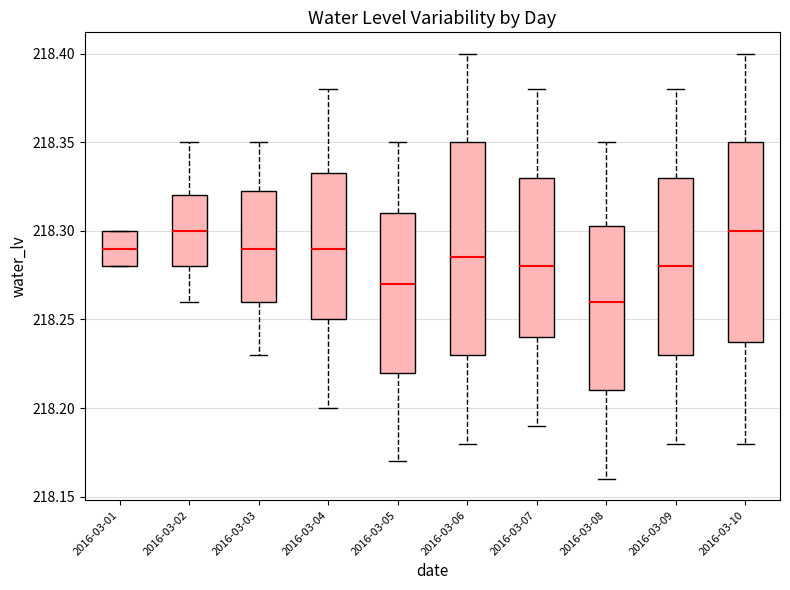

Where does the lower whisker of the box for 2016-03-02 end on the y-axis? The values are not printed on the chart, so give them approximately, as read against the axis.

218.260